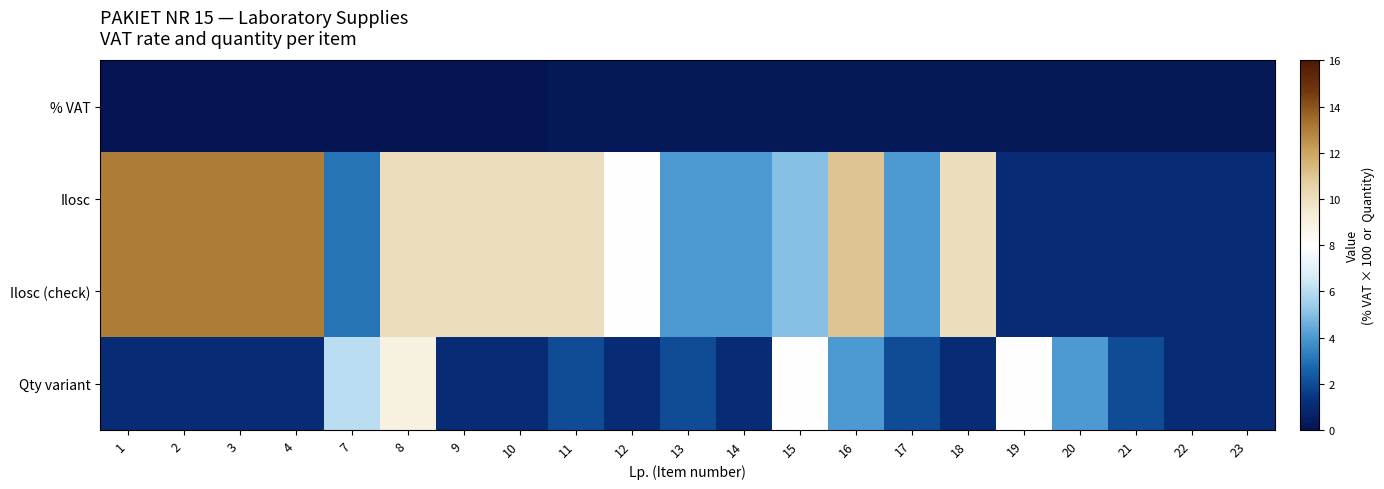

Which category has the lowest value across all series?

1